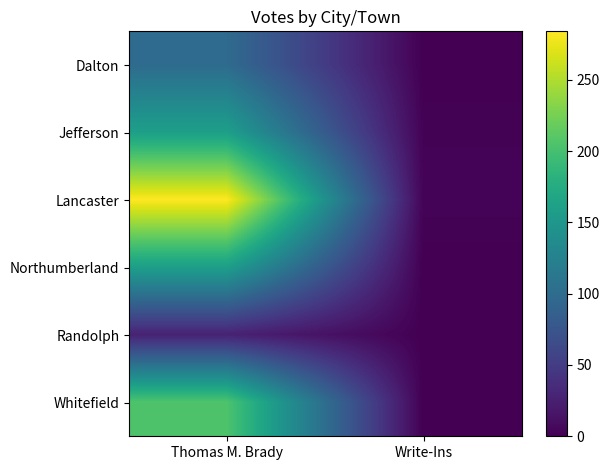

Which series has the largest total across all categories?

Lancaster